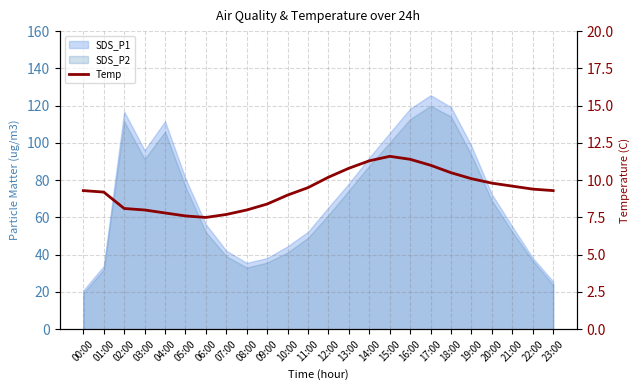

Where is the first local minimum?

06:00